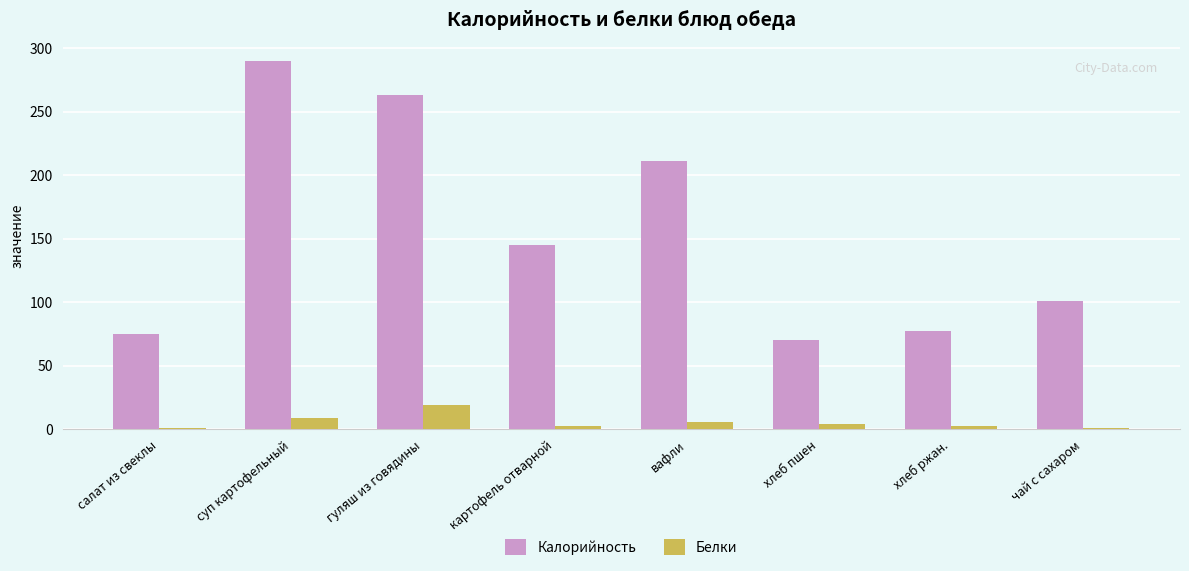

Is the value of Белки at хлеб ржан. greater than the value of Калорийность at гуляш из говядины?

No